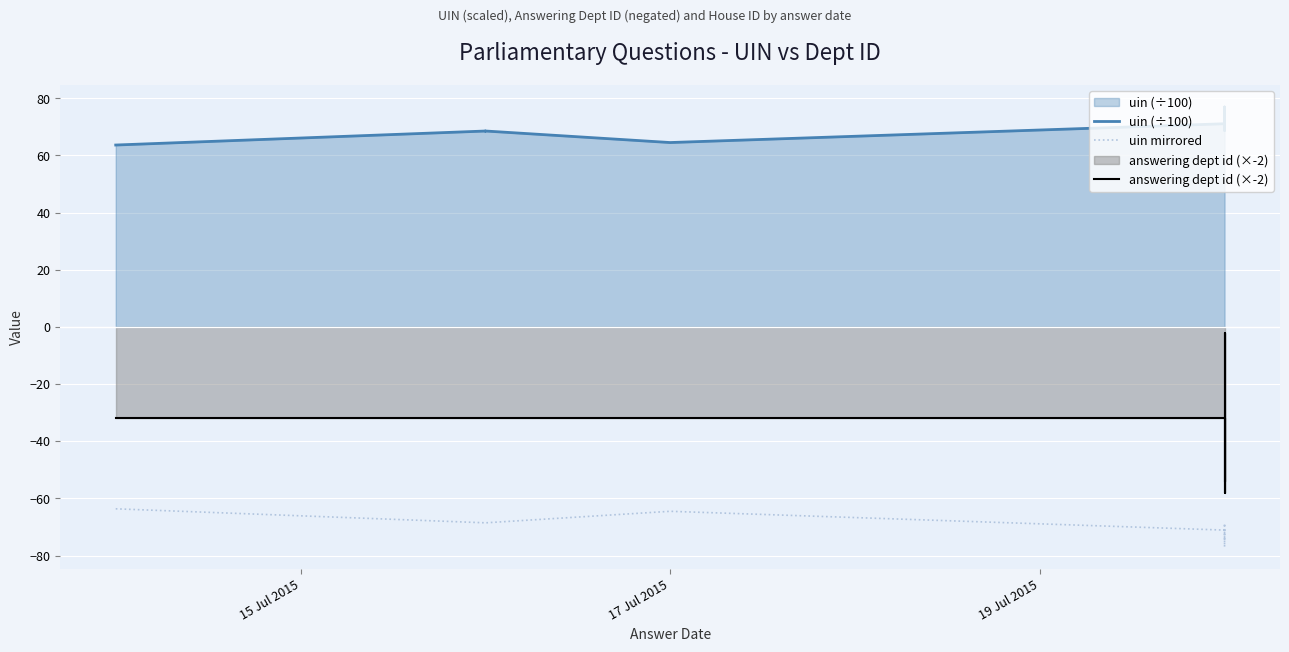

Reading left to right, extract all data points from this chart.

uin (÷100): 63.6	68.5	68.5	68.6	64.5	71.1	70.8	77.0	68.8	74.6
uin mirrored: -63.6	-68.5	-68.5	-68.6	-64.5	-71.1	-70.8	-77.0	-68.8	-74.6
answering dept id (×-2): -32.0	-32.0	-32.0	-32.0	-32.0	-32.0	-32.0	-58.0	-2.0	-54.0